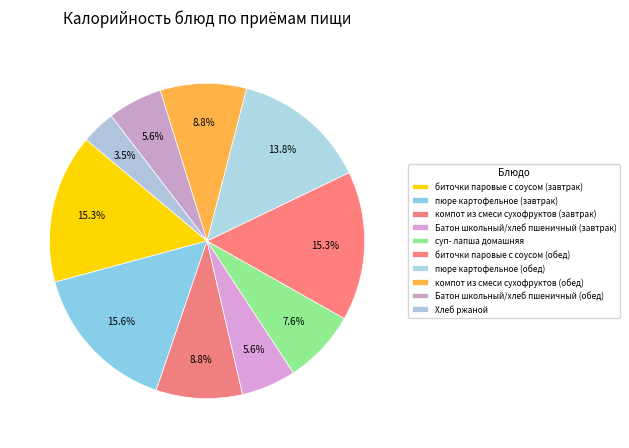

The пюре картофельное (обед) slice represents 14% of the pie. True or false?

True